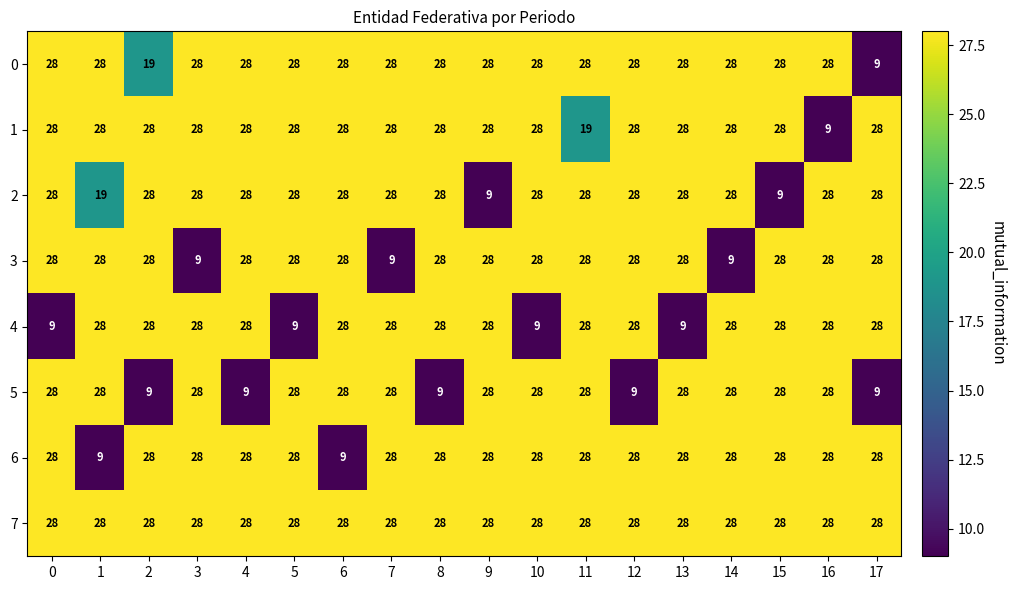

What is the minimum value for 0?

9